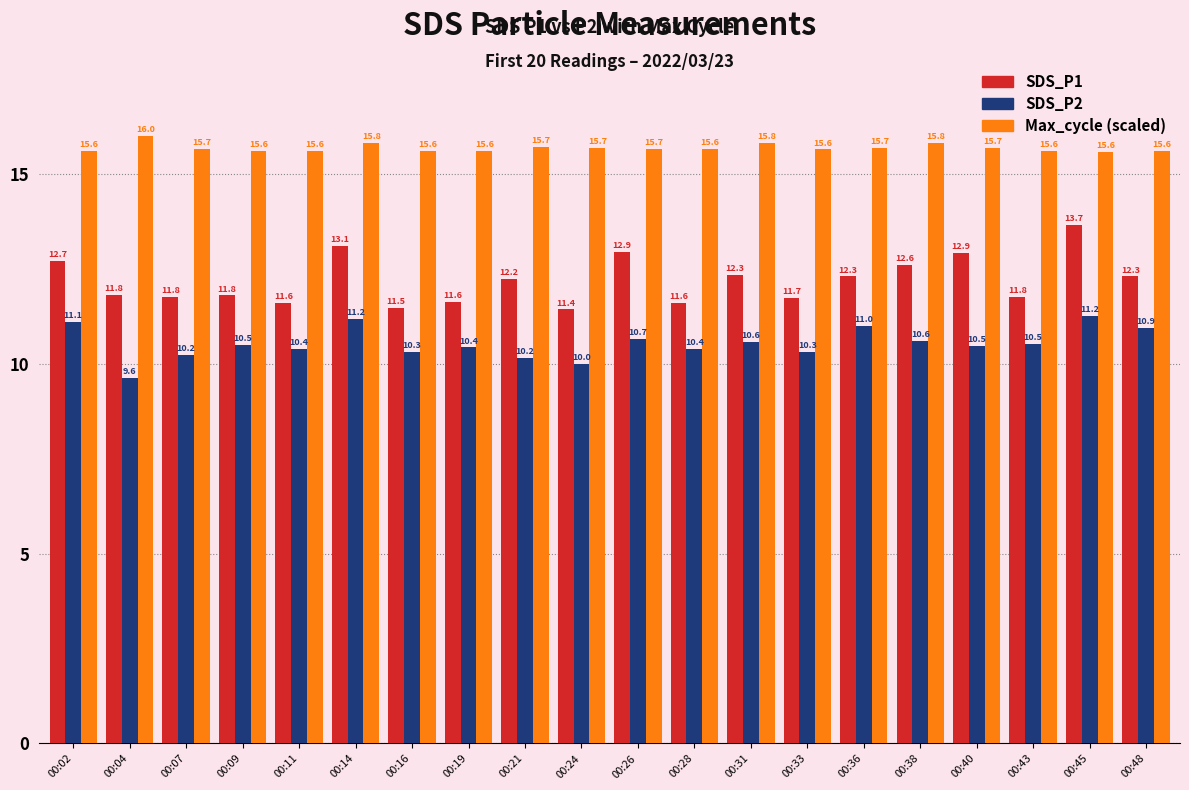

What is the approximate value of SDS_P2 at 00:14?

11.2